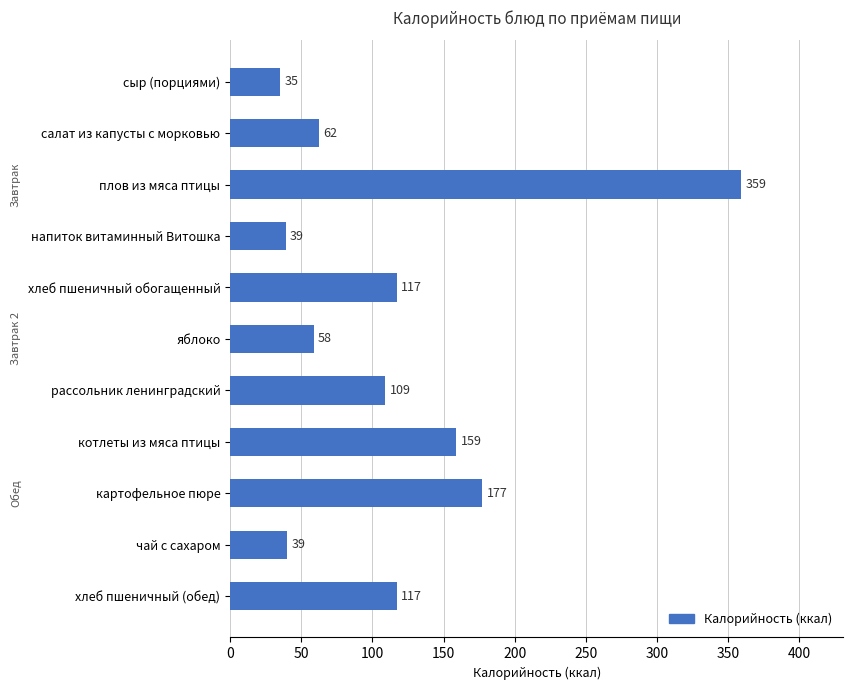

What is the maximum value shown in the chart?

359.2